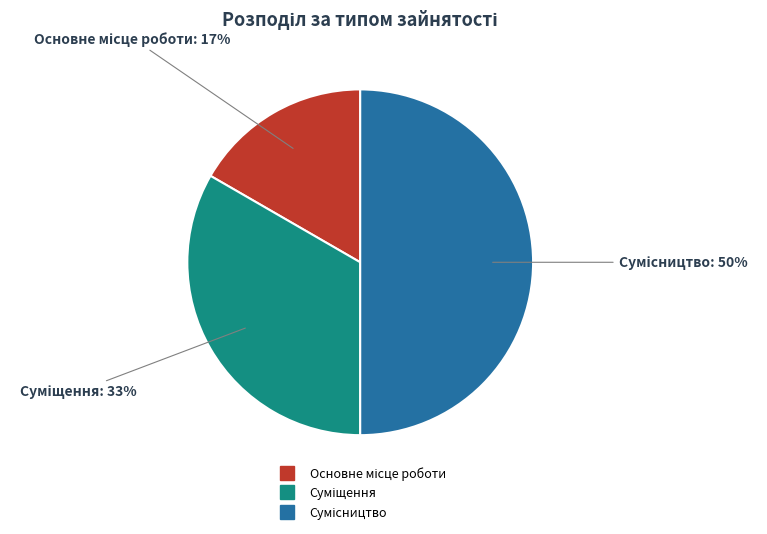

To the nearest percent, what is the difference between the largest and smallest slice percentages?

33%